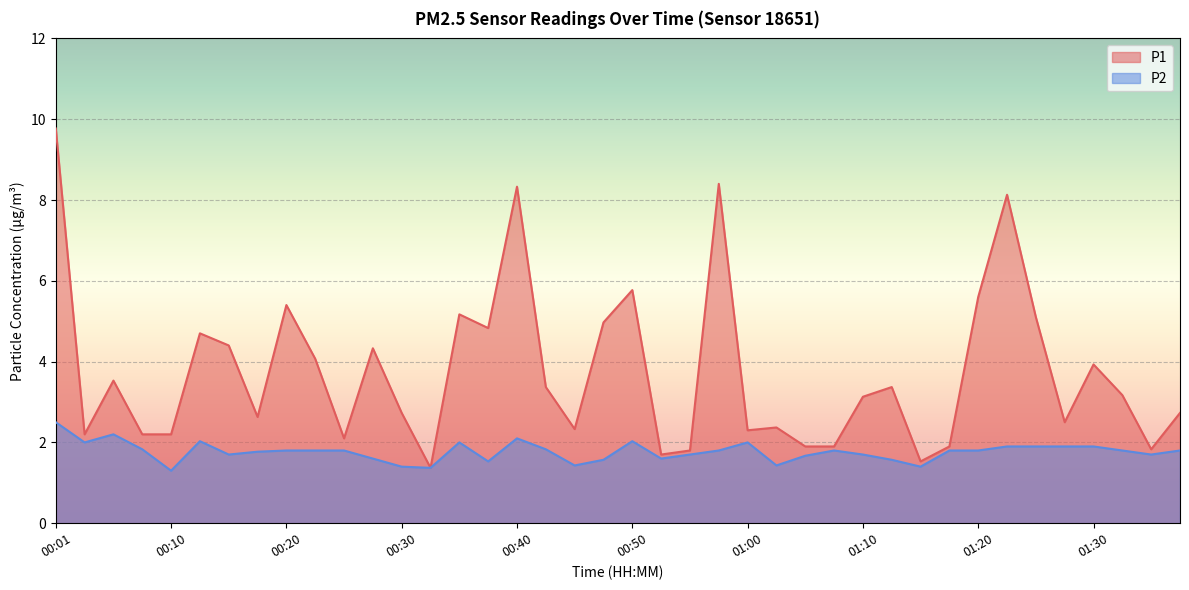

Which category has the highest value across all series?

00:01